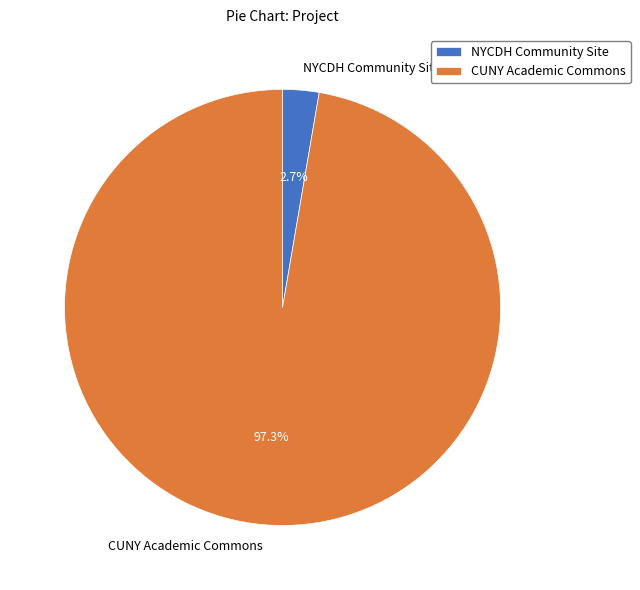

Which slice is the smallest?

NYCDH Community Site